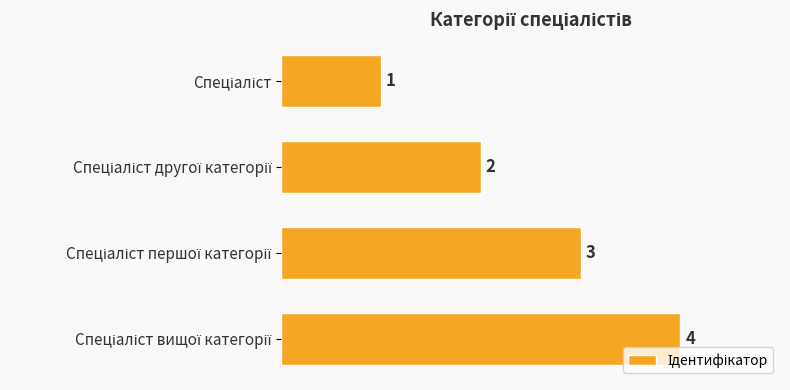

What is the value of the 2nd bar from the top?

2